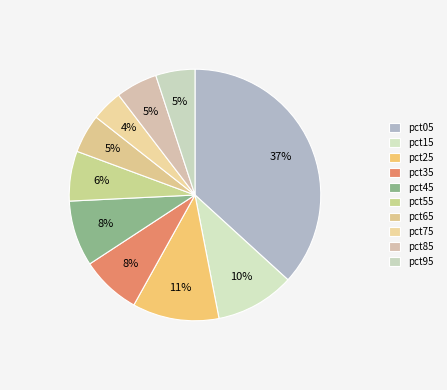

Combined, what portion of the pie is pct65 and pct85?

10.3%